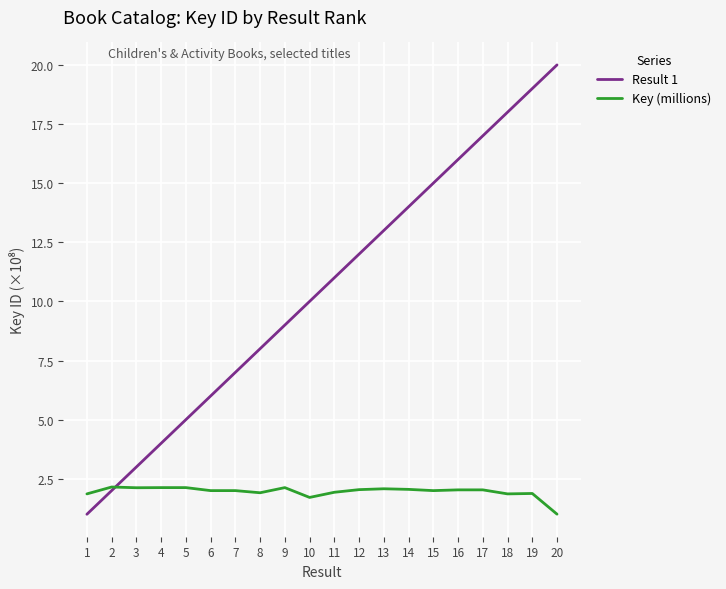

What is the total value across all series at 2?

4.2